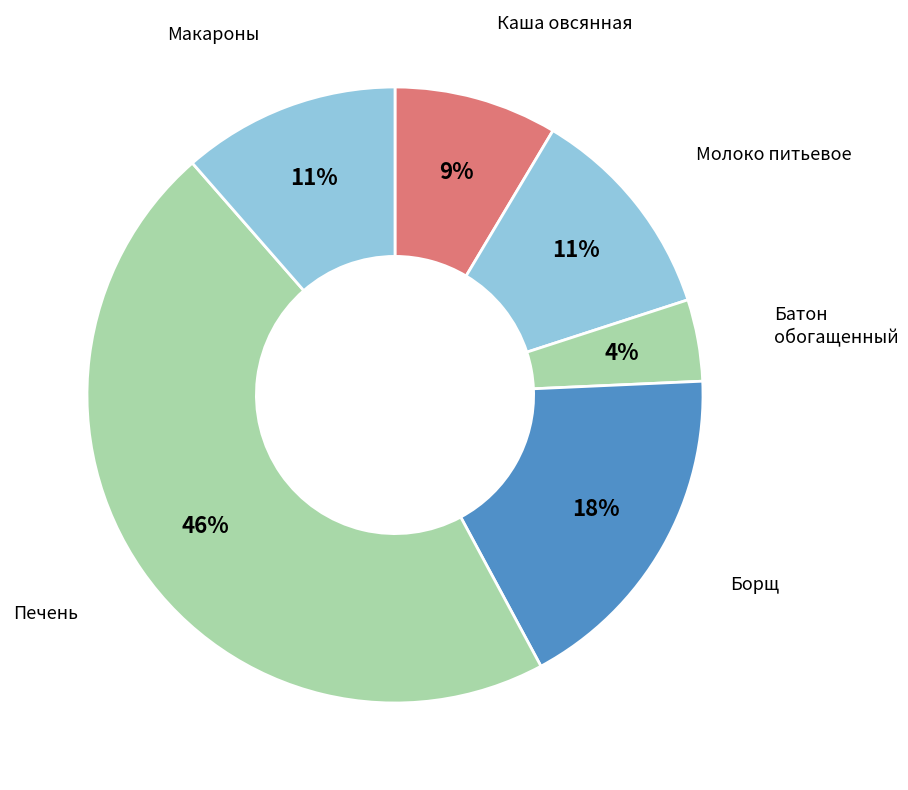

To the nearest percent, what is the difference between the largest and smallest slice percentages?

42%